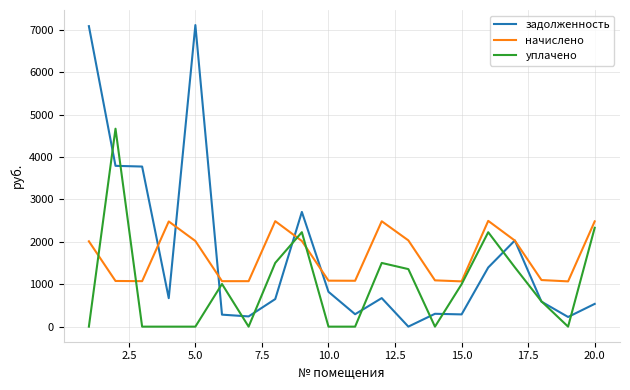

Which series has the largest range (max minus min)?

задолженность